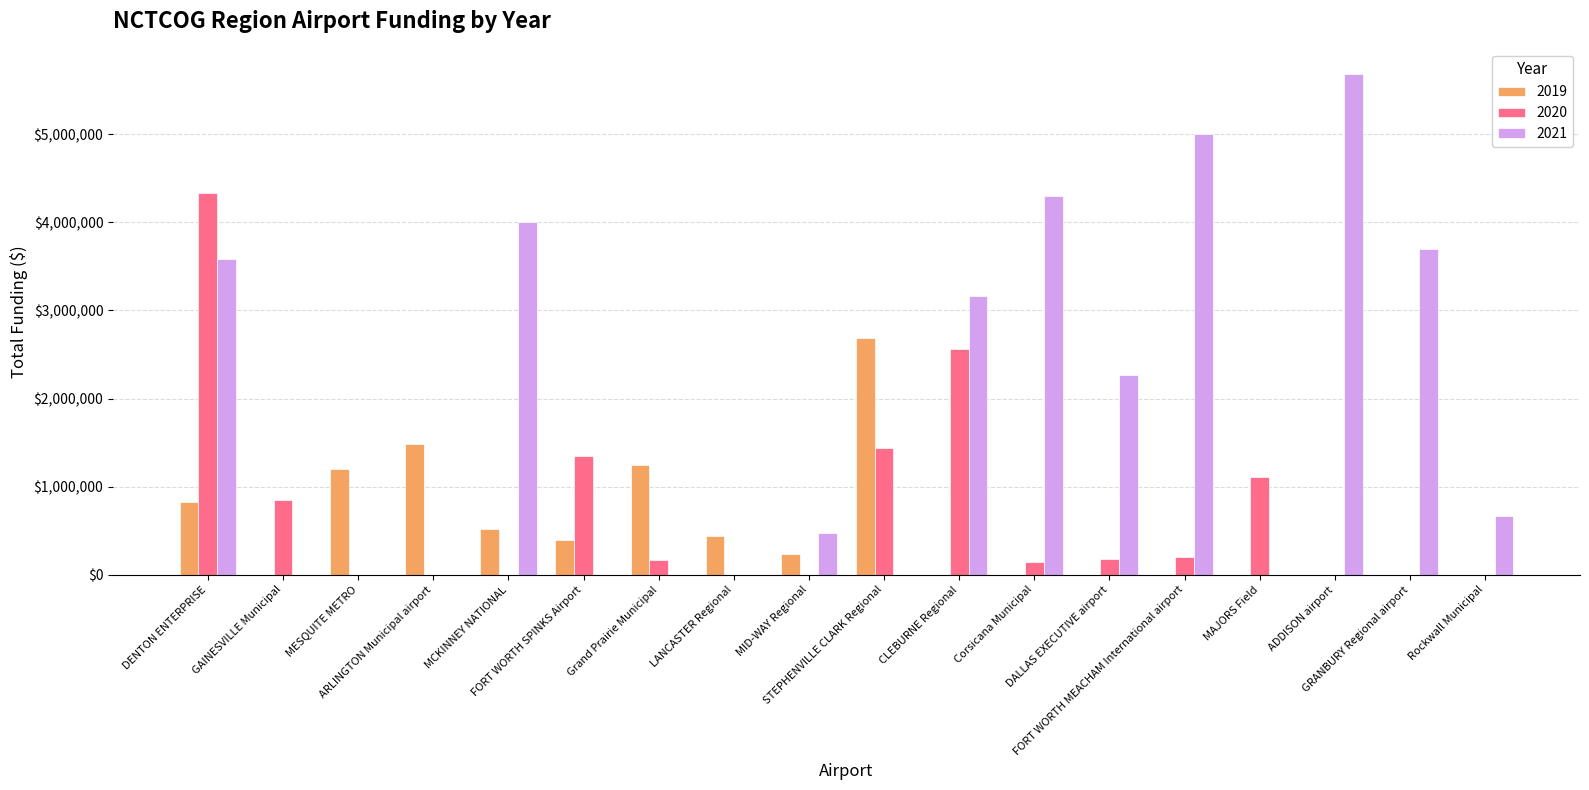

Which series has the largest total across all categories?

2021